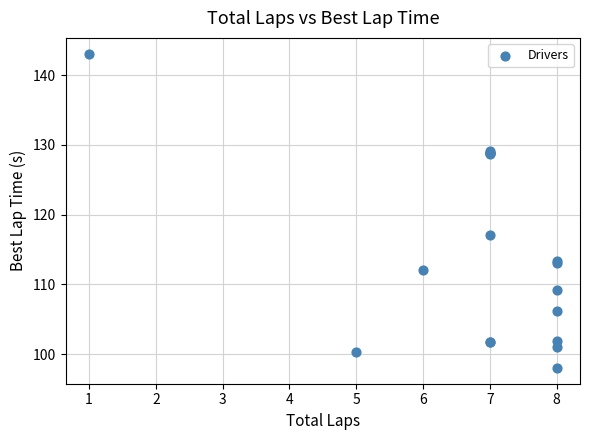

What Y value in the scatter plot is closest to 120?

117.1